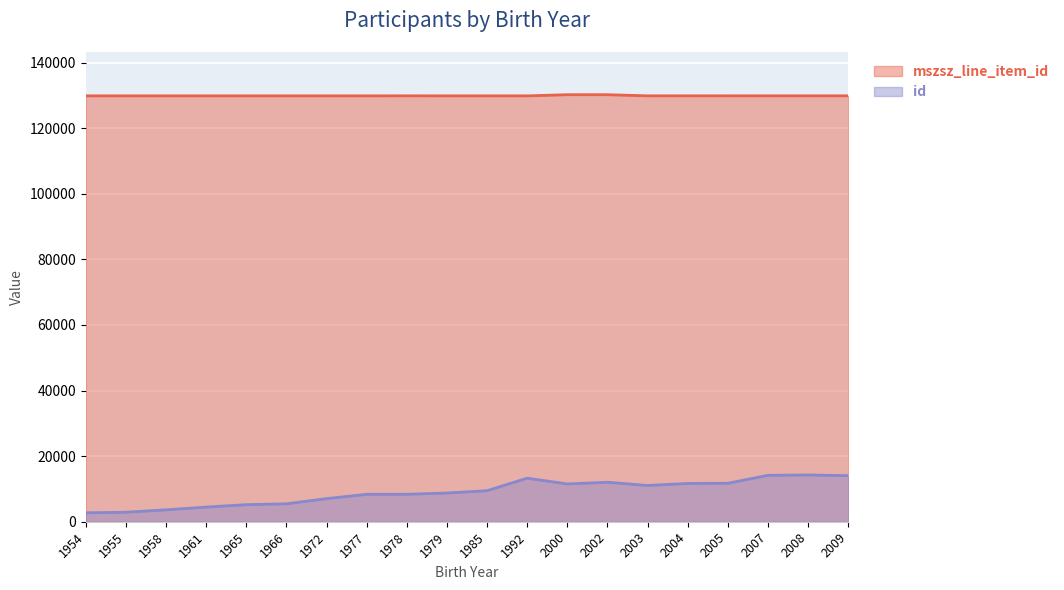

In id, how many points are higher than both neighbors (excluding endpoints)?

3